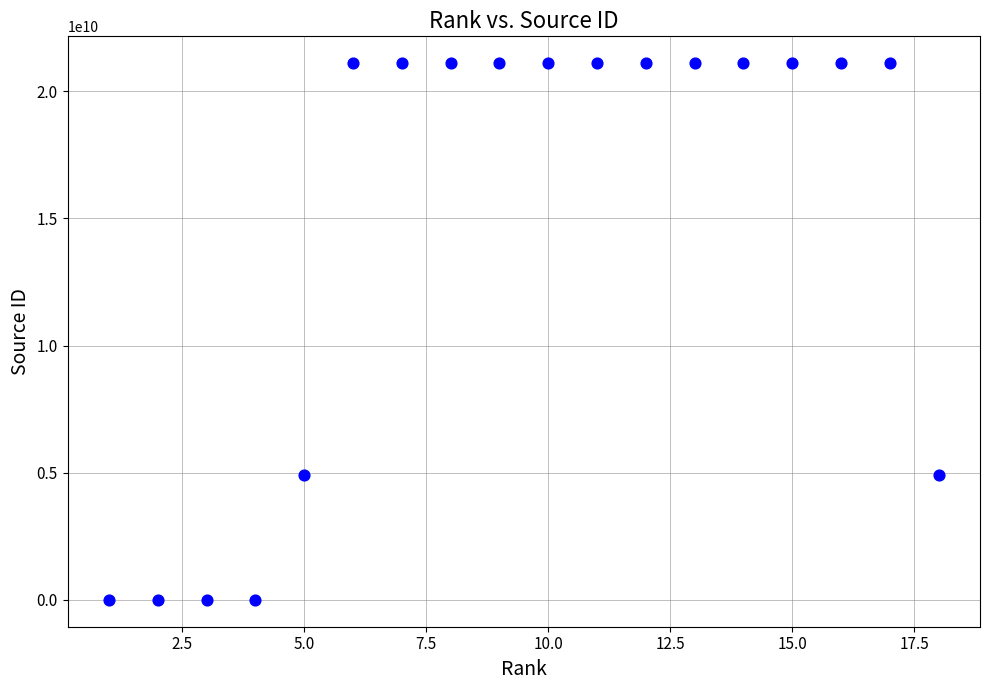

What is the range of X values (max minus min)?

17